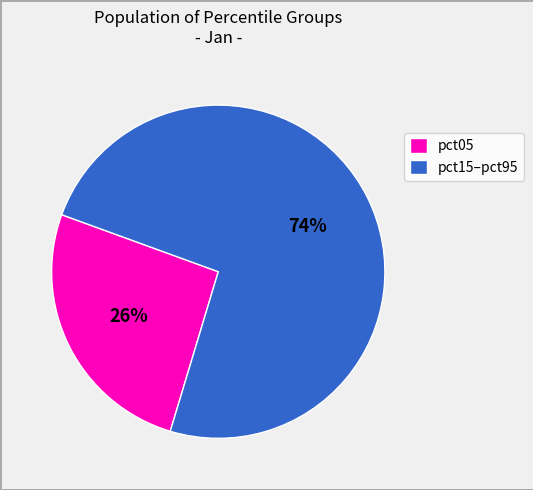

To the nearest percent, what percentage of the pie is pct05?

26%